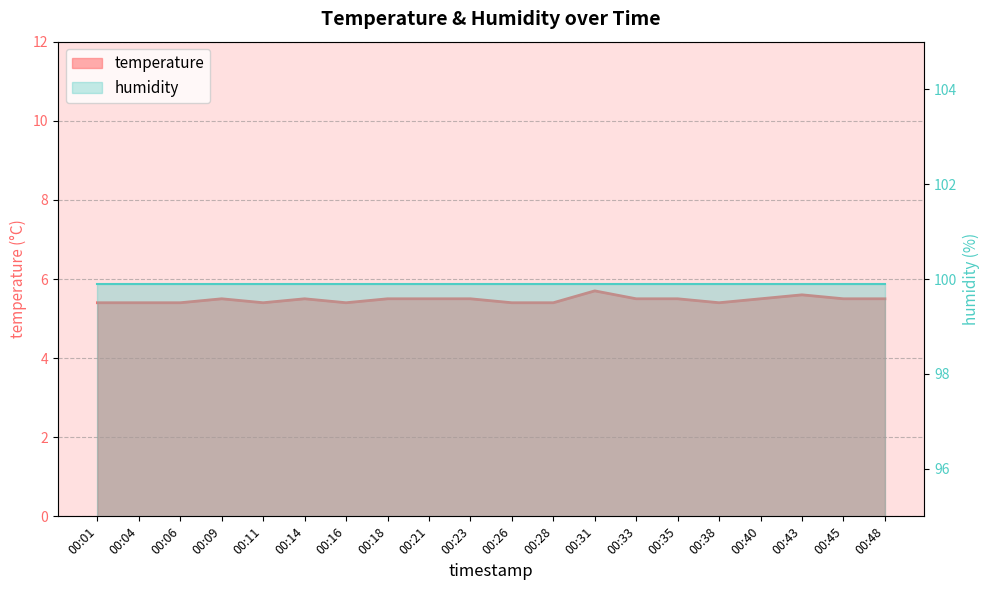

What is the sum of all values?

109.5